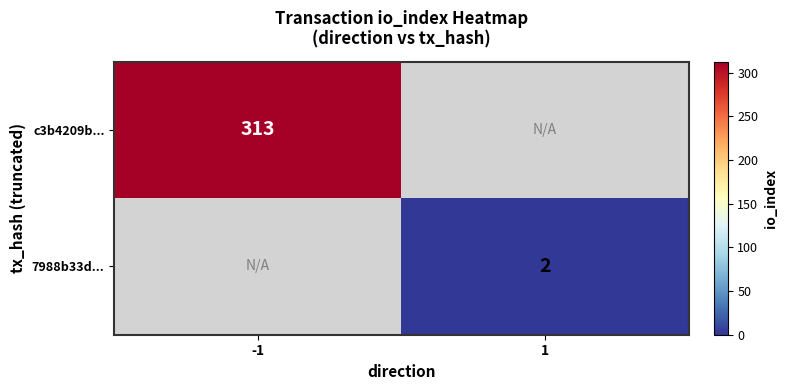

The 7988b33d... series shows 0.6 at 1. True or false?

False